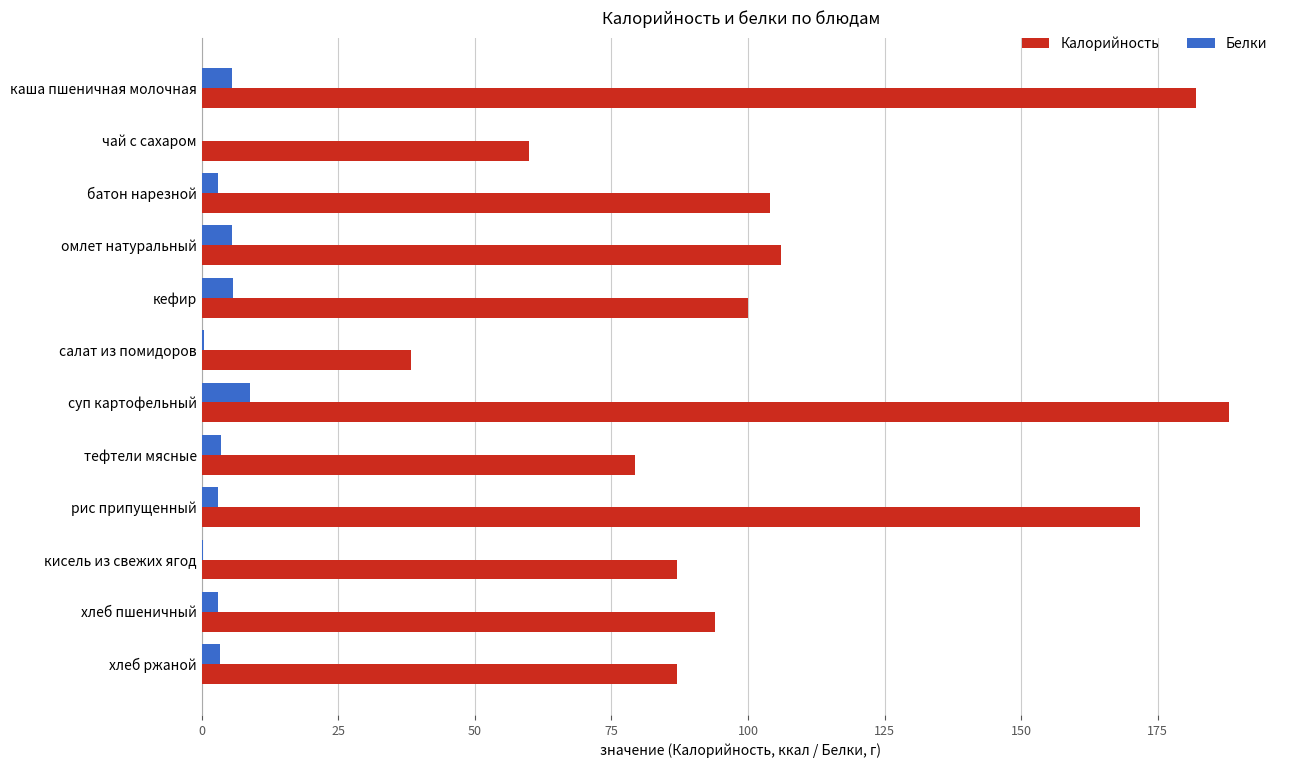

Read the Калорийность value at омлет натуральный.

106.0